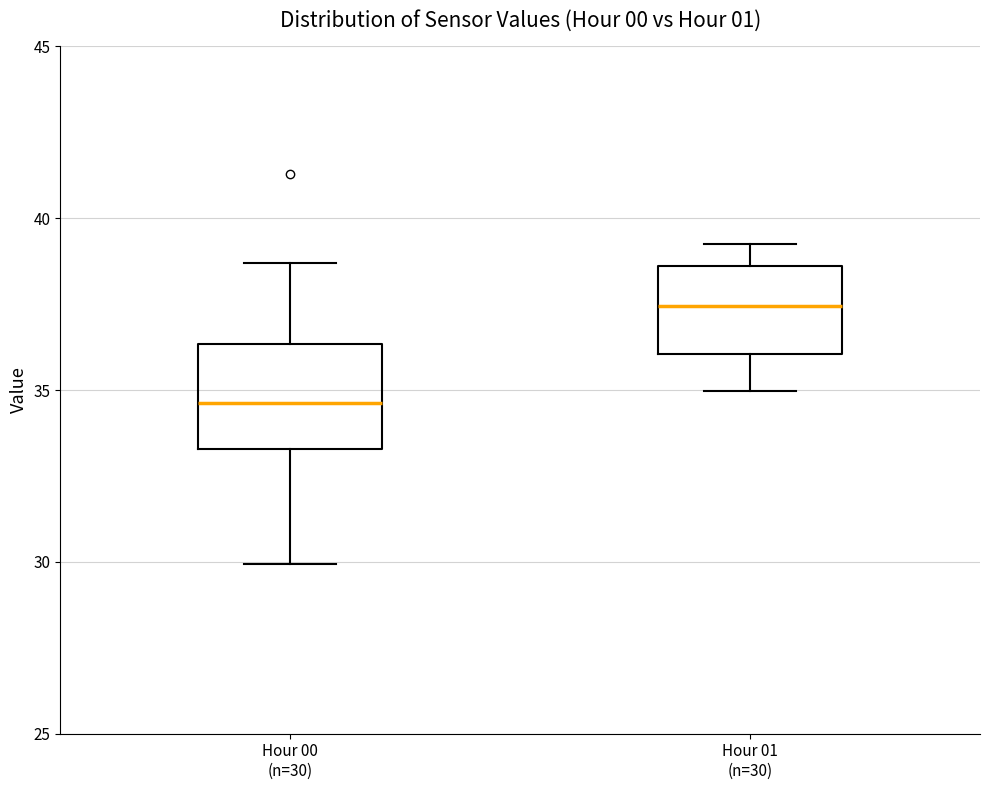

Where does the upper whisker of the box for Hour 00 (n=30) end on the y-axis? The values are not printed on the chart, so give them approximately, as read against the axis.

38.5